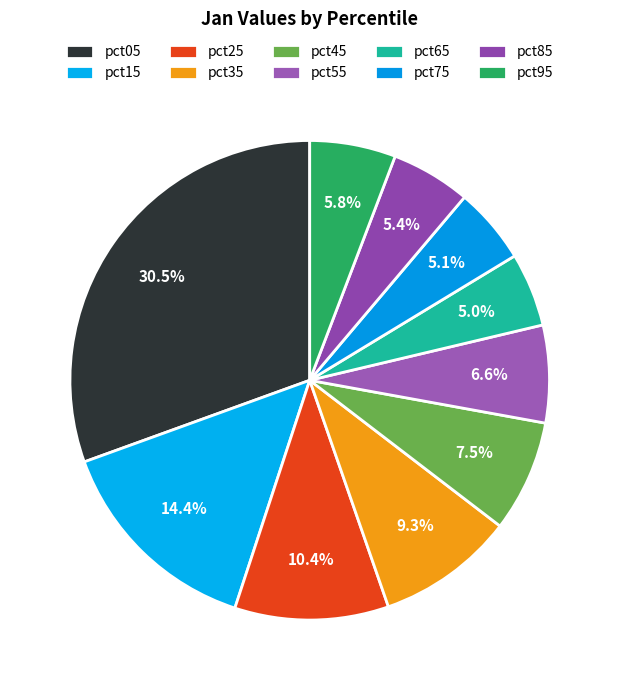

Is it true that pct15 is 14% of the pie?

True